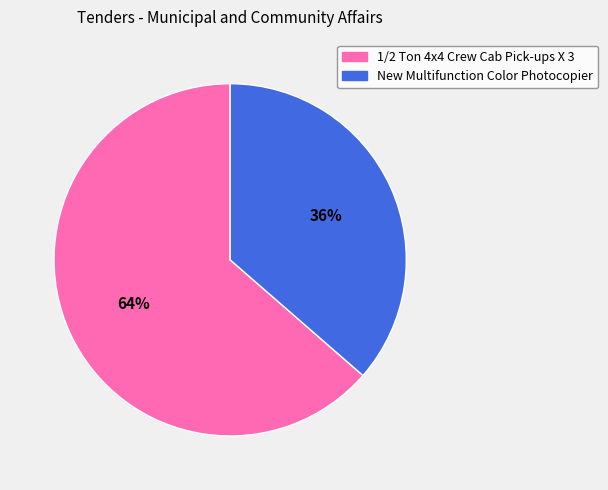

Rank the categories by value from lowest to highest.

New Multifunction Color Photocopier, 1/2 Ton 4x4 Crew Cab Pick-ups X 3